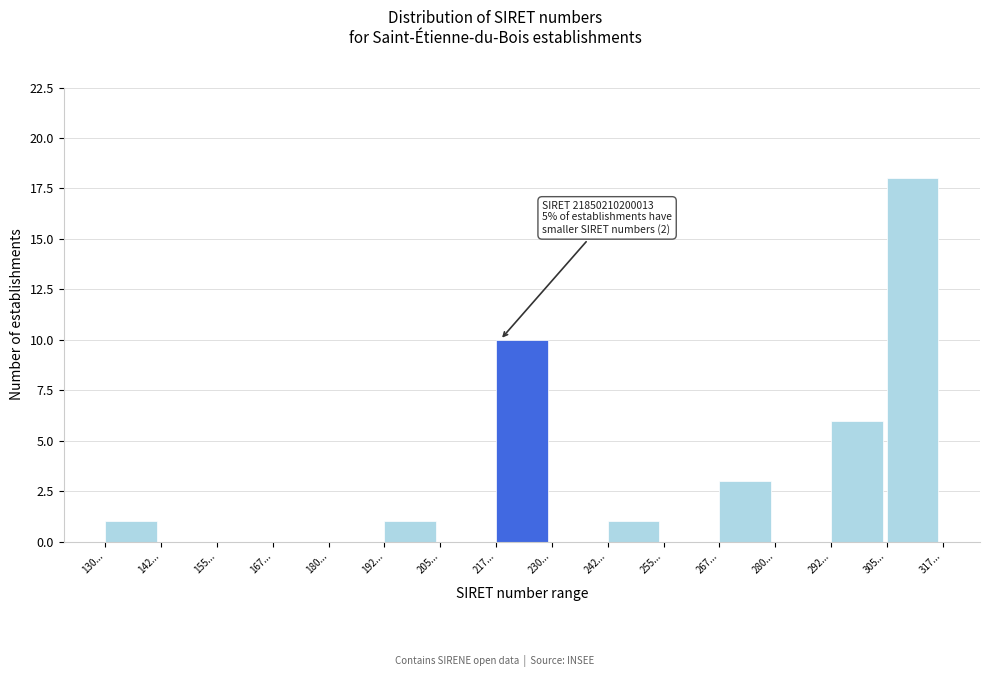

Reading right to left, extract all data points from this chart.

305...=18	292...=6	280...=0	267...=3	255...=0	242...=1	230...=0	217...=10	205...=0	192...=1	180...=0	167...=0	155...=0	142...=0	130...=1